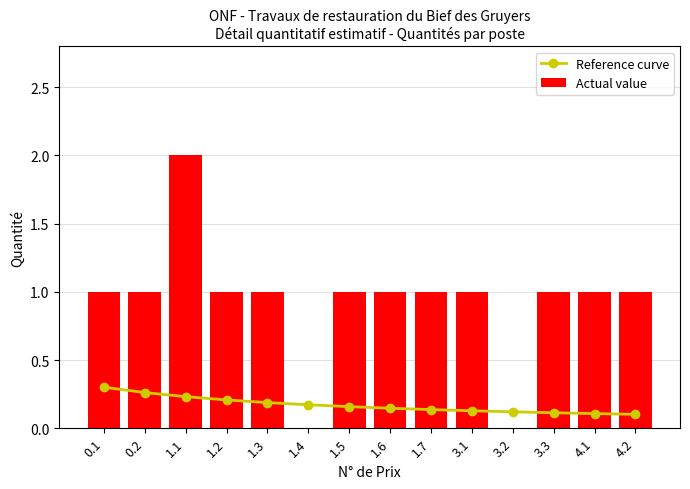

At which label does Actual value reach its minimum?

1.4